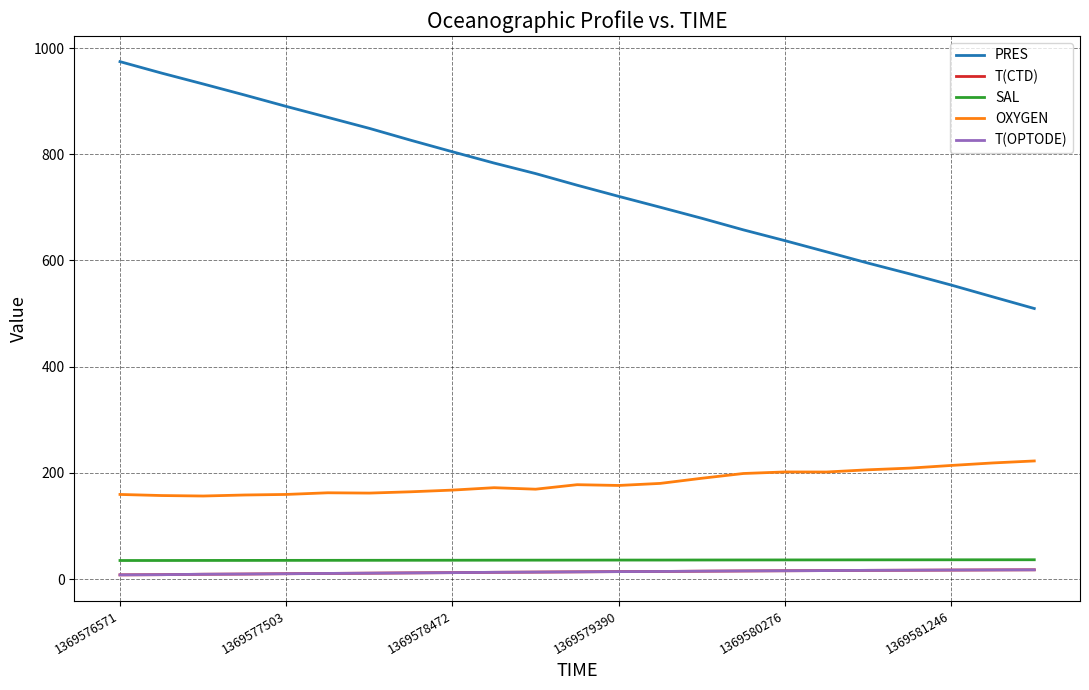

What is the minimum value for SAL?

35.0